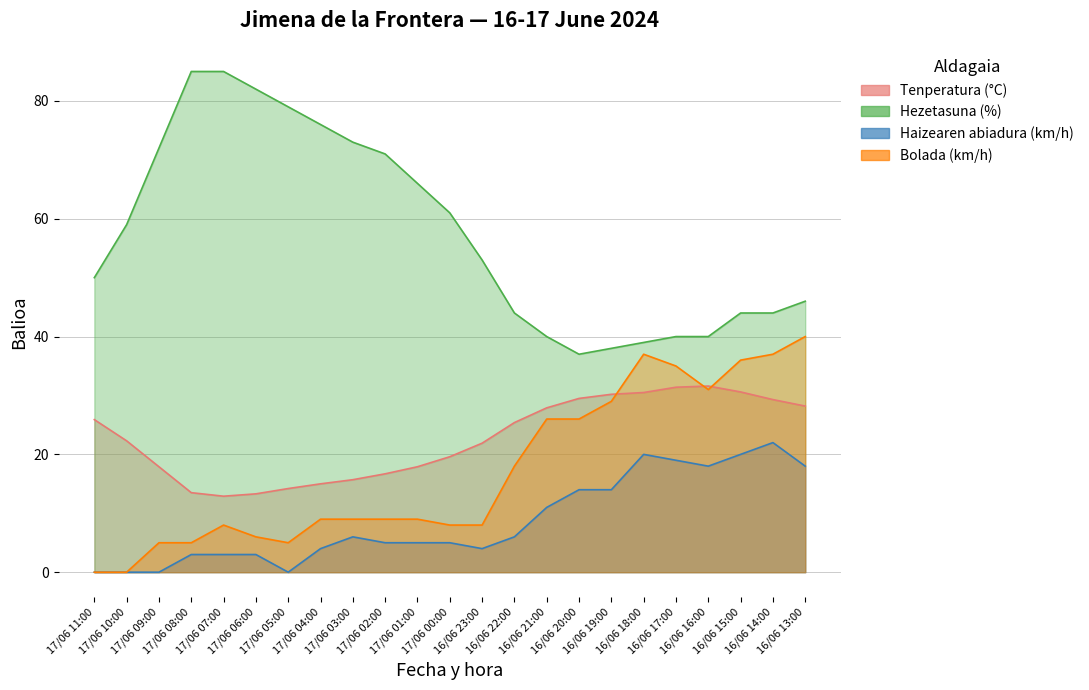

True or false: Hezetasuna (%) has a value of 73.0 at 17/06 03:00.

True